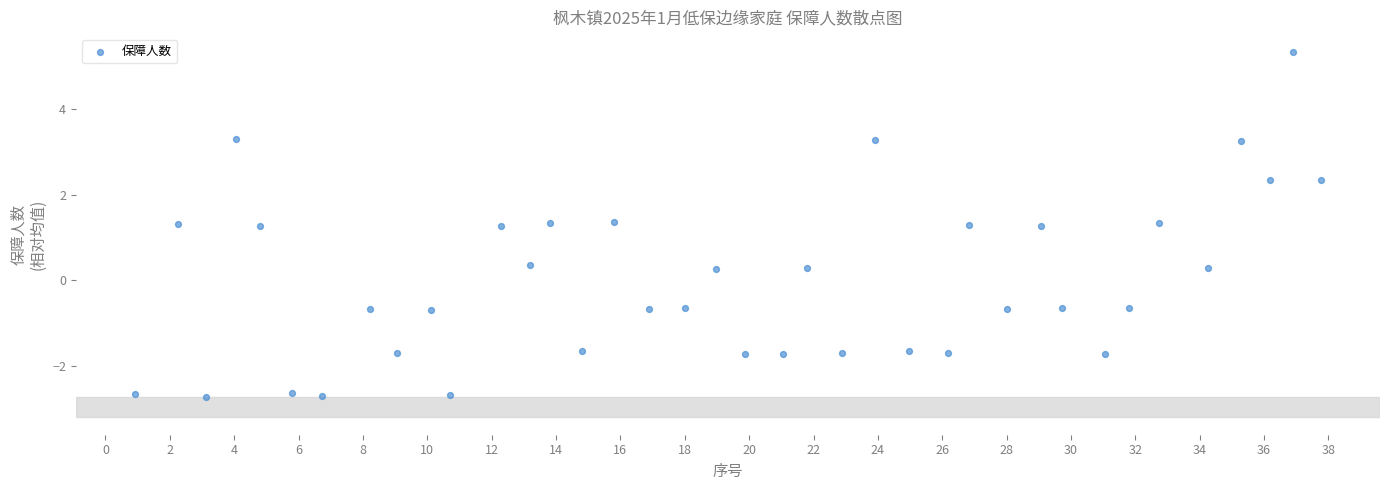

What is the range of Y values (max minus min)?

8.1